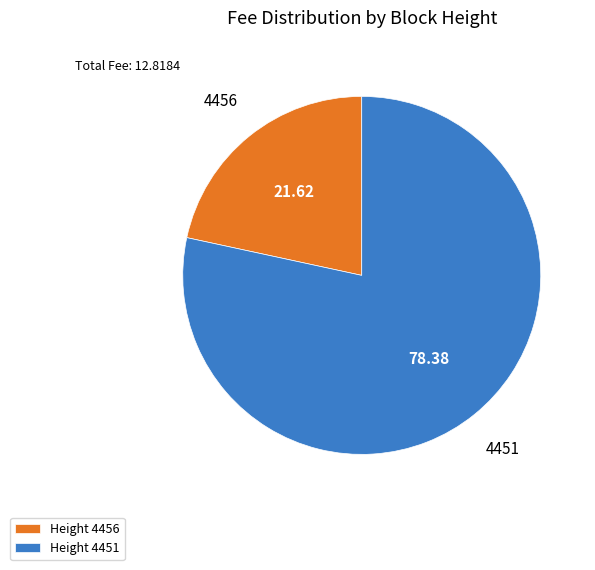

Count the number of slices in the pie.

2